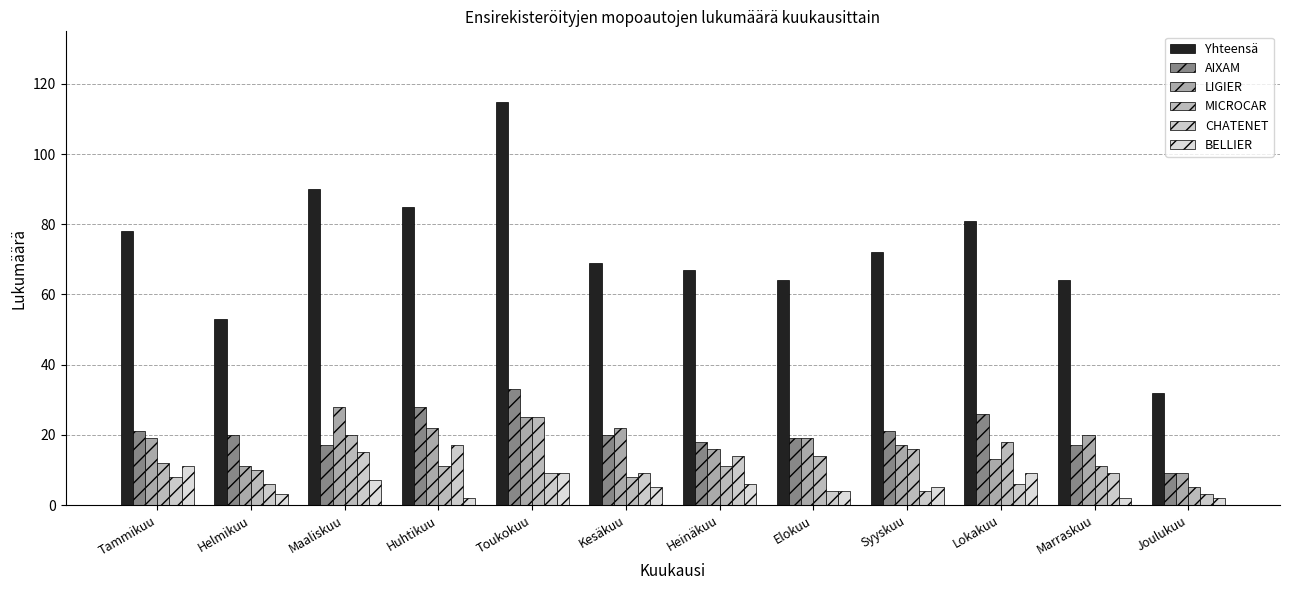

The Yhteensä series shows 31 at Syyskuu. True or false?

False